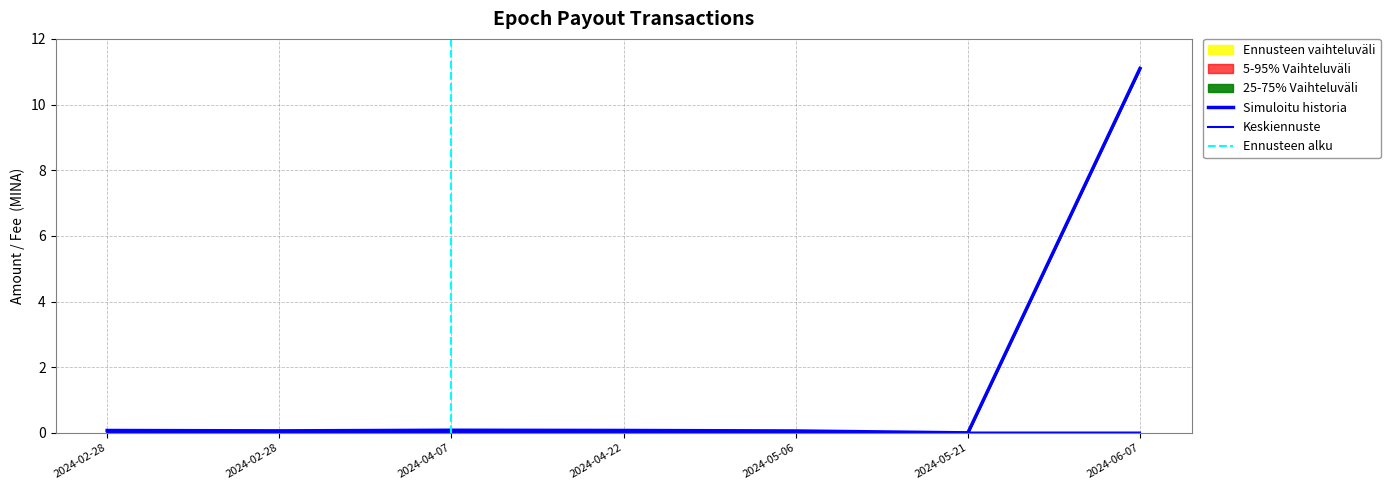

What is the spread (max minus min) of values at 2024-06-07?

11.1